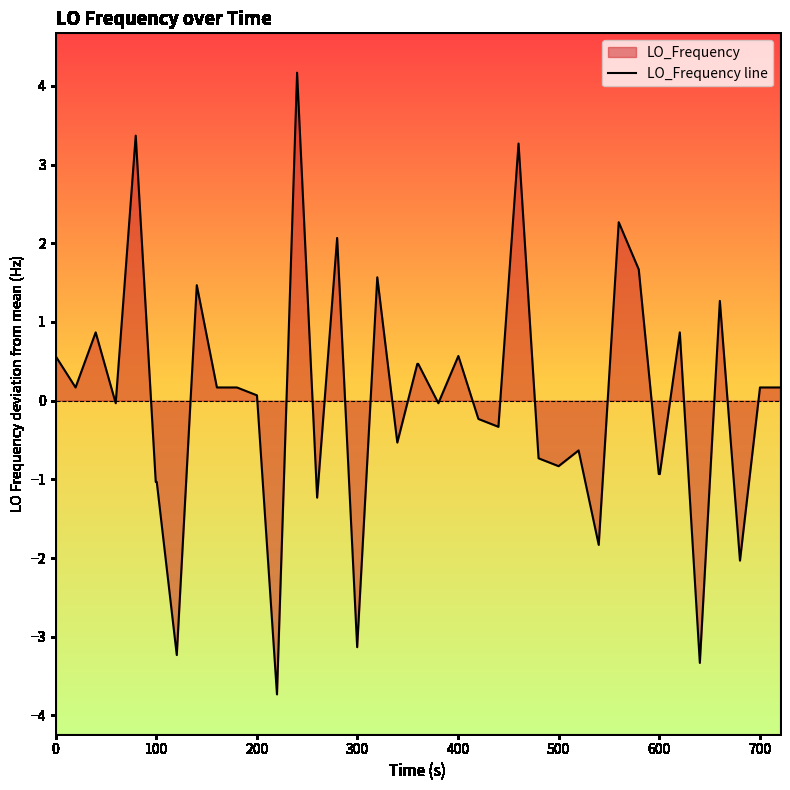

What is the smallest value displayed?

-3.7